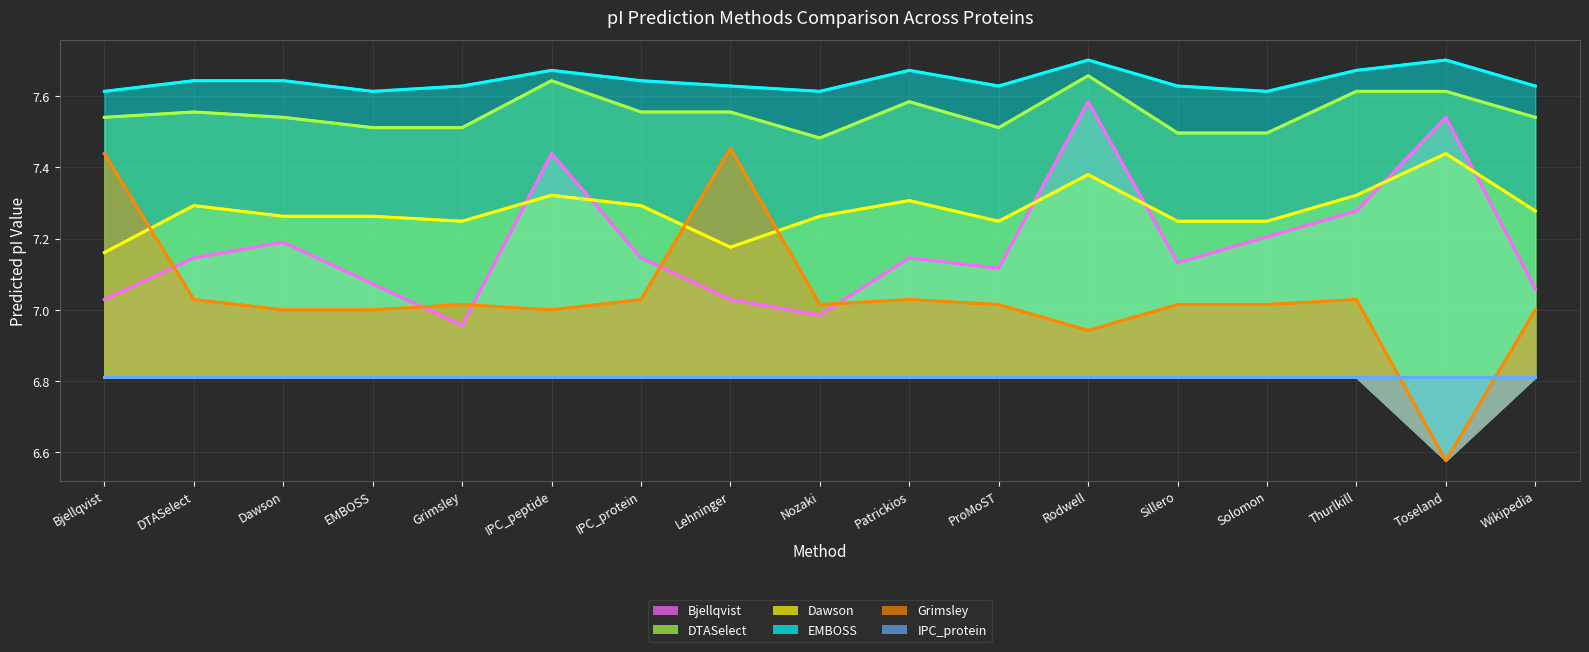

Where is the first local maximum for DTASelect?

DTASelect